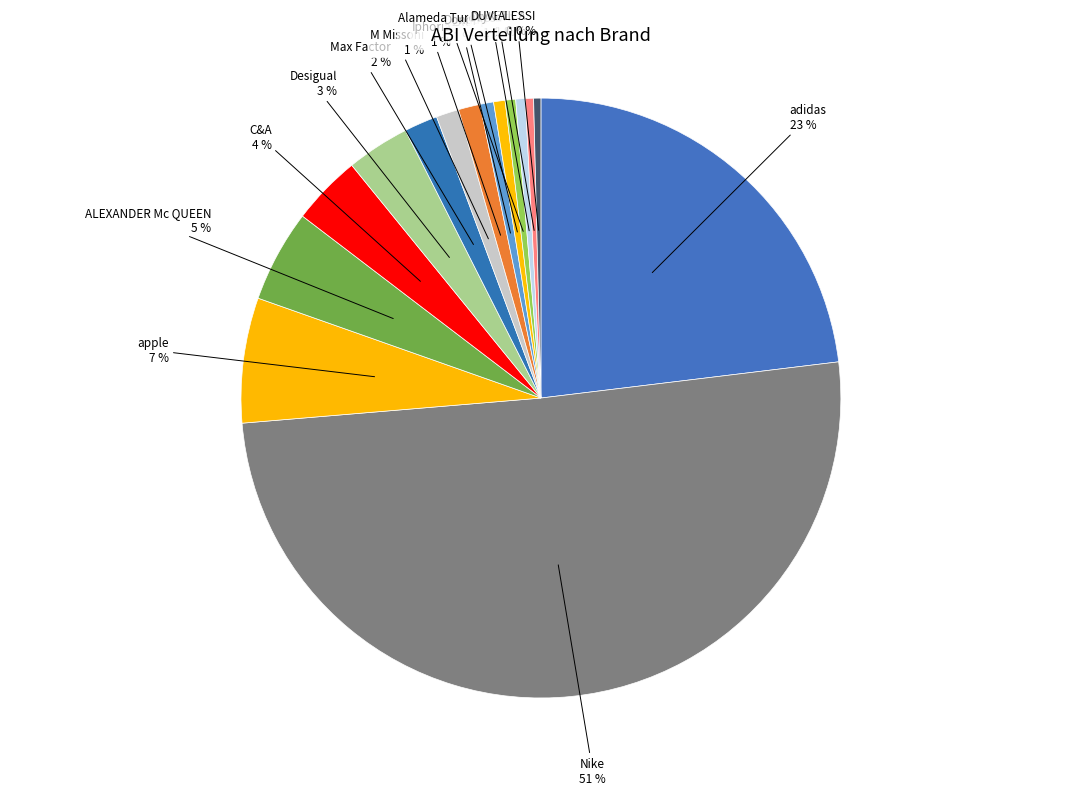

Count the number of slices in the pie.

15